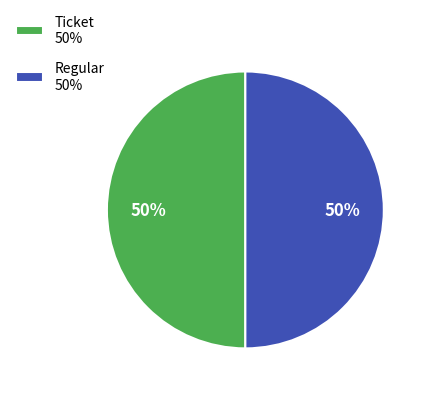

The Regular slice represents 99% of the pie. True or false?

False